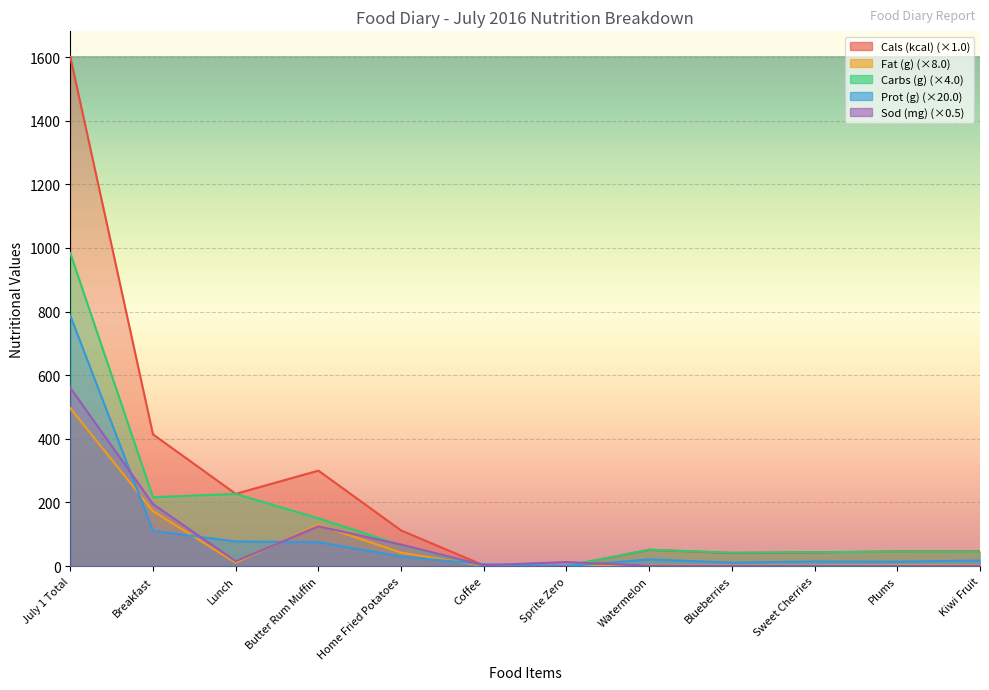

List the series in order of their peak value, lowest first.

Fat (g), Sod (mg), Prot (g), Carbs (g), Cals (kcal)